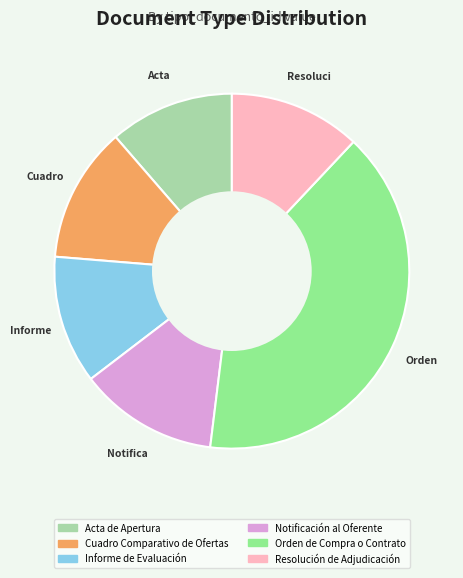

True or false: Orden de Compra o Contrato accounts for 40% of the total.

True